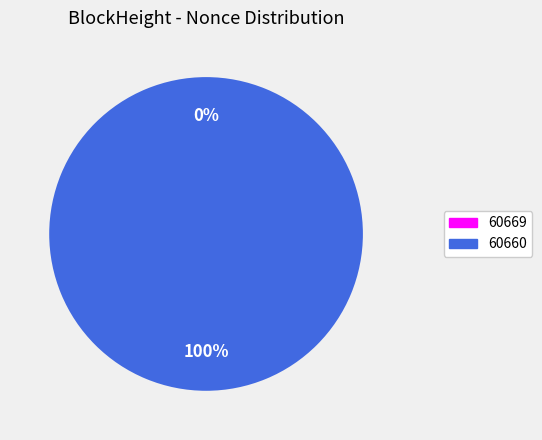

Does 60660 represent more than half of the total?

Yes